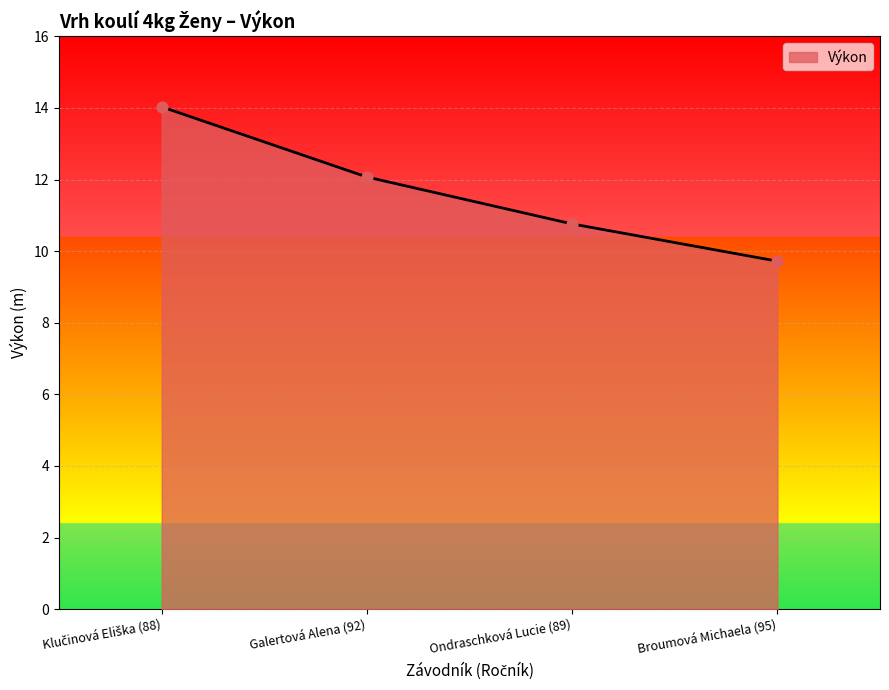

Which has a higher value, Broumová Michaela (95) or Galertová Alena (92)?

Galertová Alena (92)